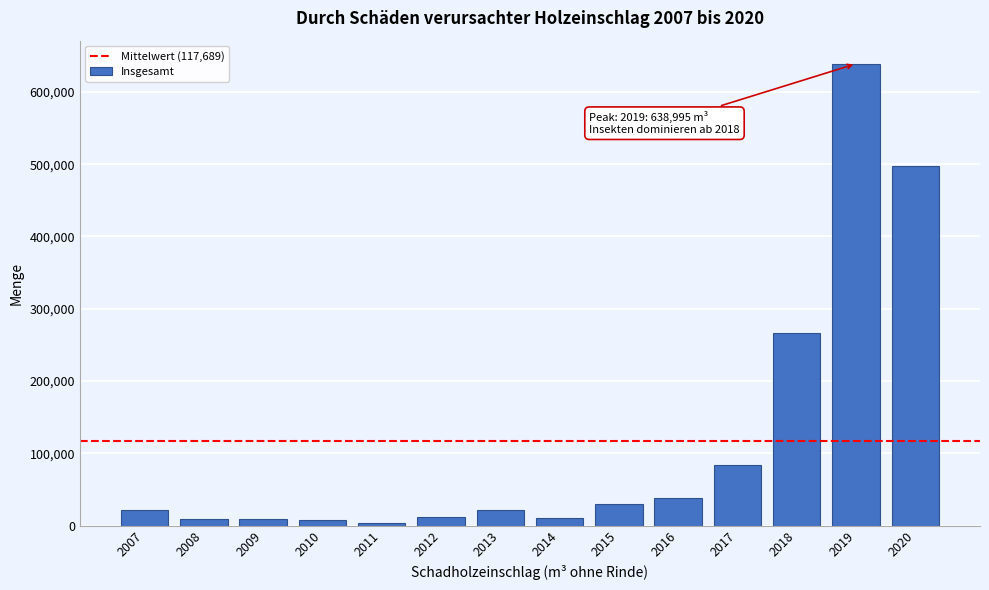

What is the value of the 1st bar from the left?

20984.0